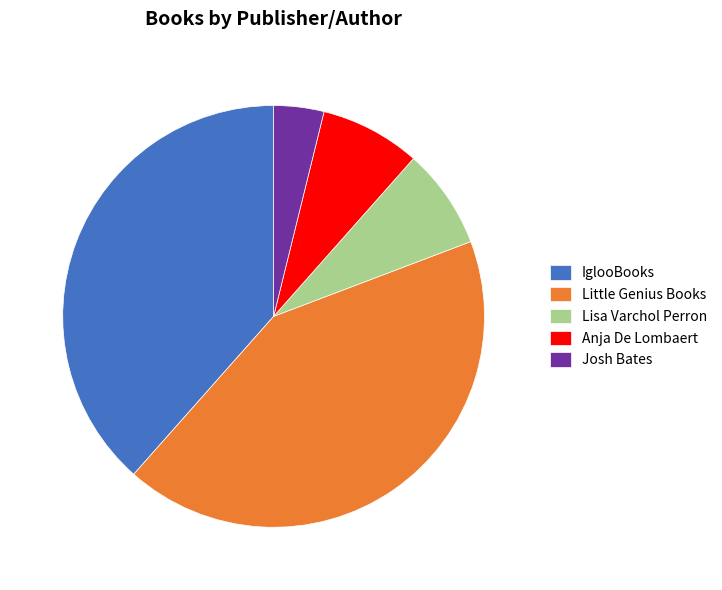

Is the sum of Anja De Lombaert and IglooBooks greater than half?

No